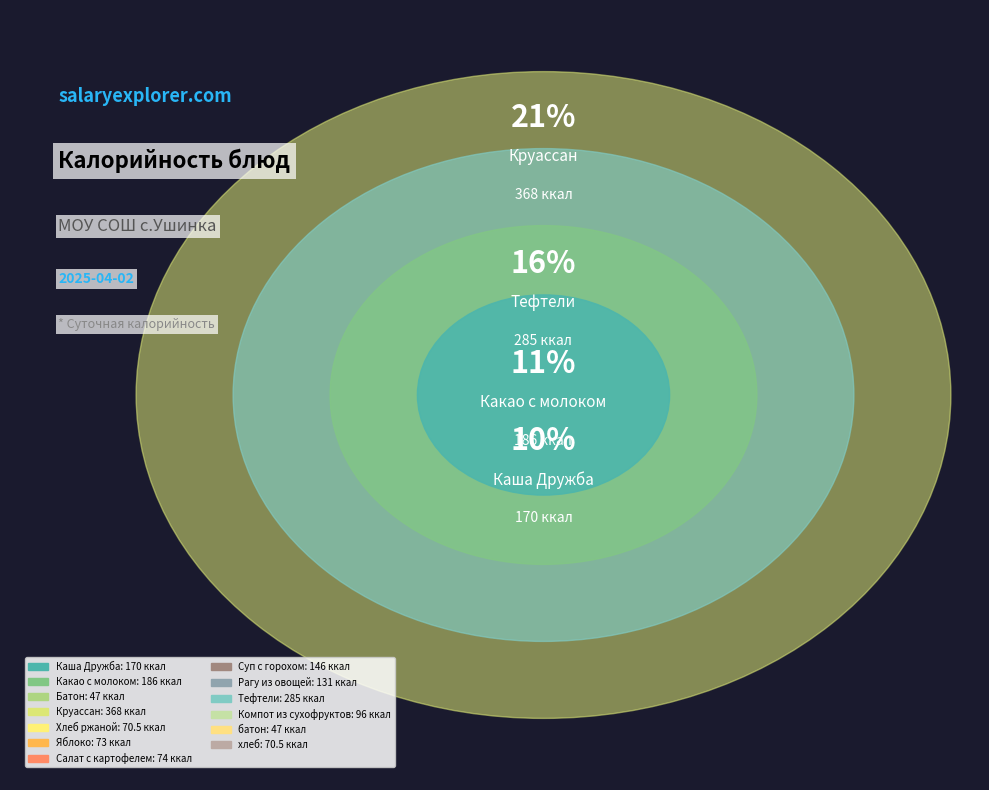

To the nearest percent, what is the average slice percentage?

8%